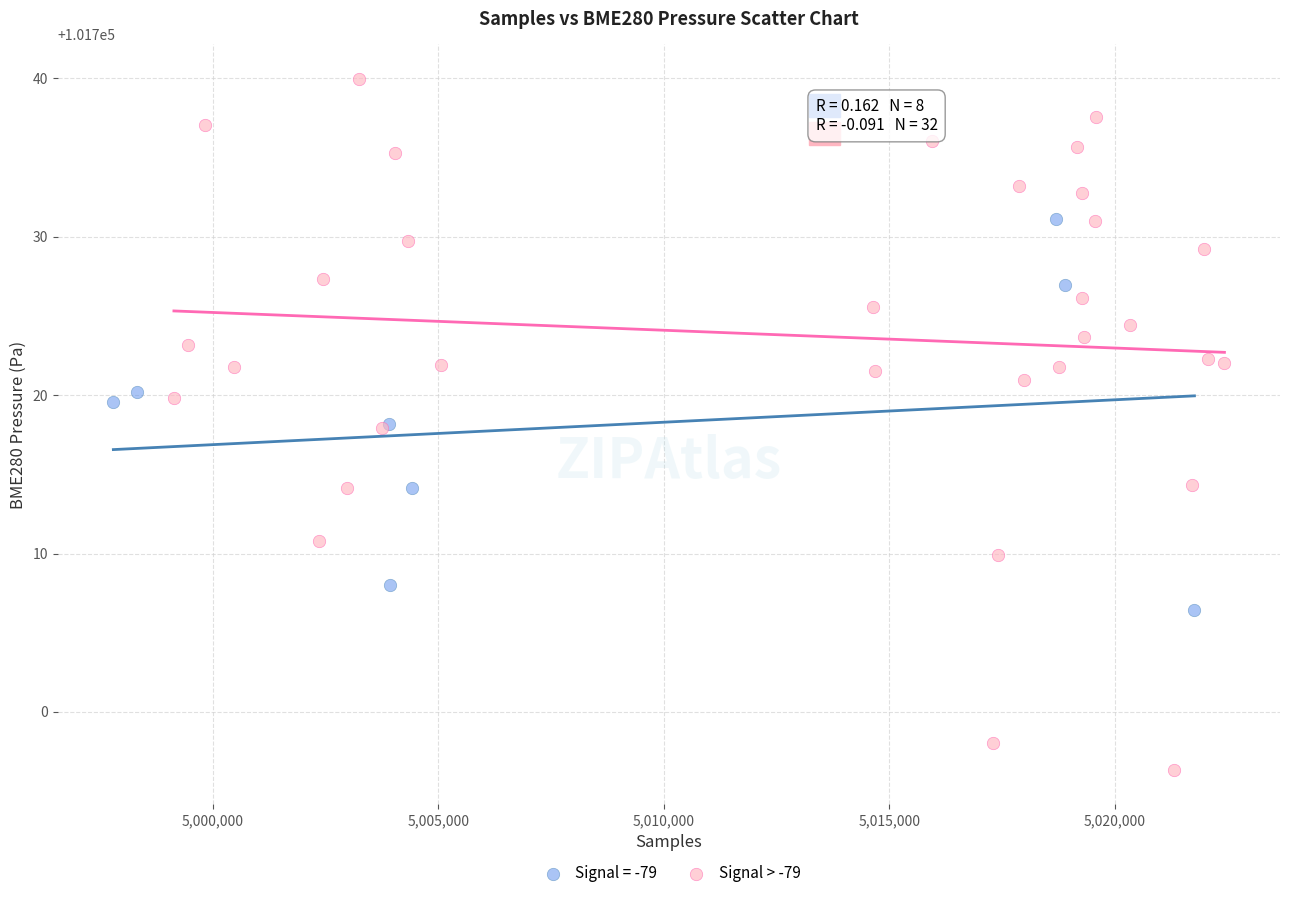

Which series has the widest spread of Y values?

Signal > -79